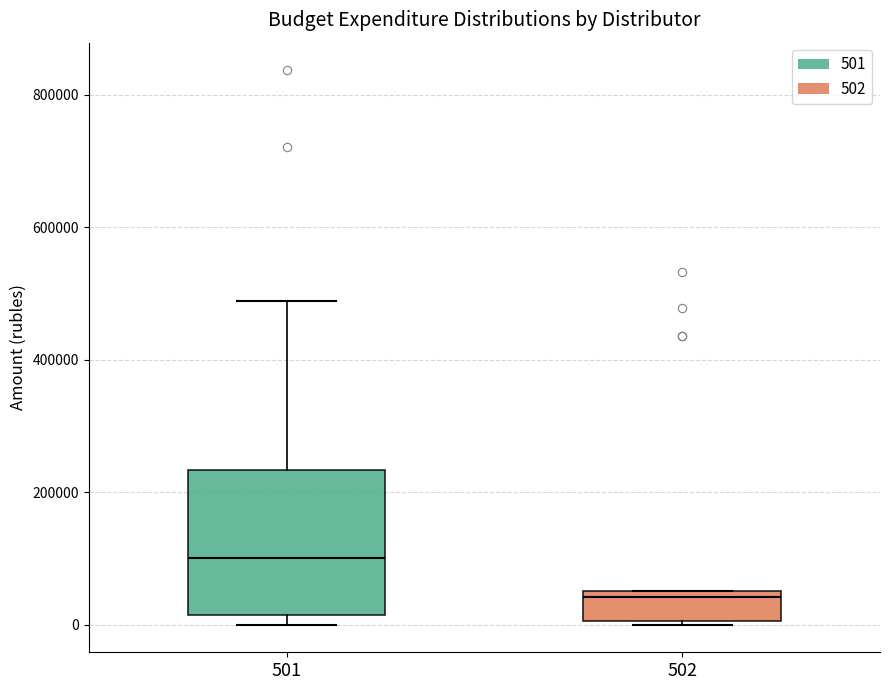

Reading left to right, read every box against the y-axis: the position of its median line, the range the box covers, and the ends of its whiskers. The values are not printed on the chart, so give them approximately, as read against the axis.

501: median 100000, box 20000 to 240000, whiskers 0 to 480000
502: median 40000, box 0 to 60000, whiskers 0 to 60000